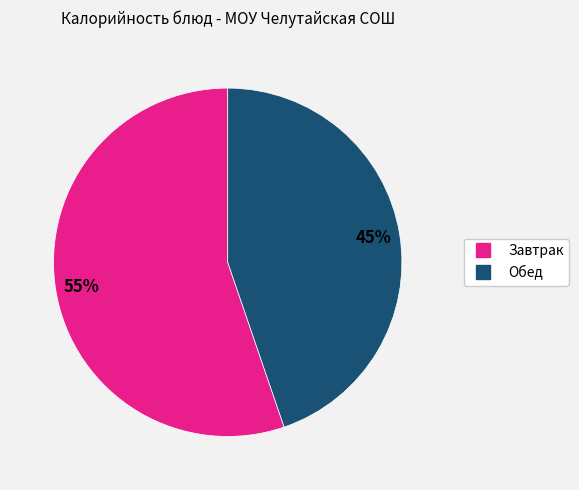

To the nearest percent, what is the average slice percentage?

50%